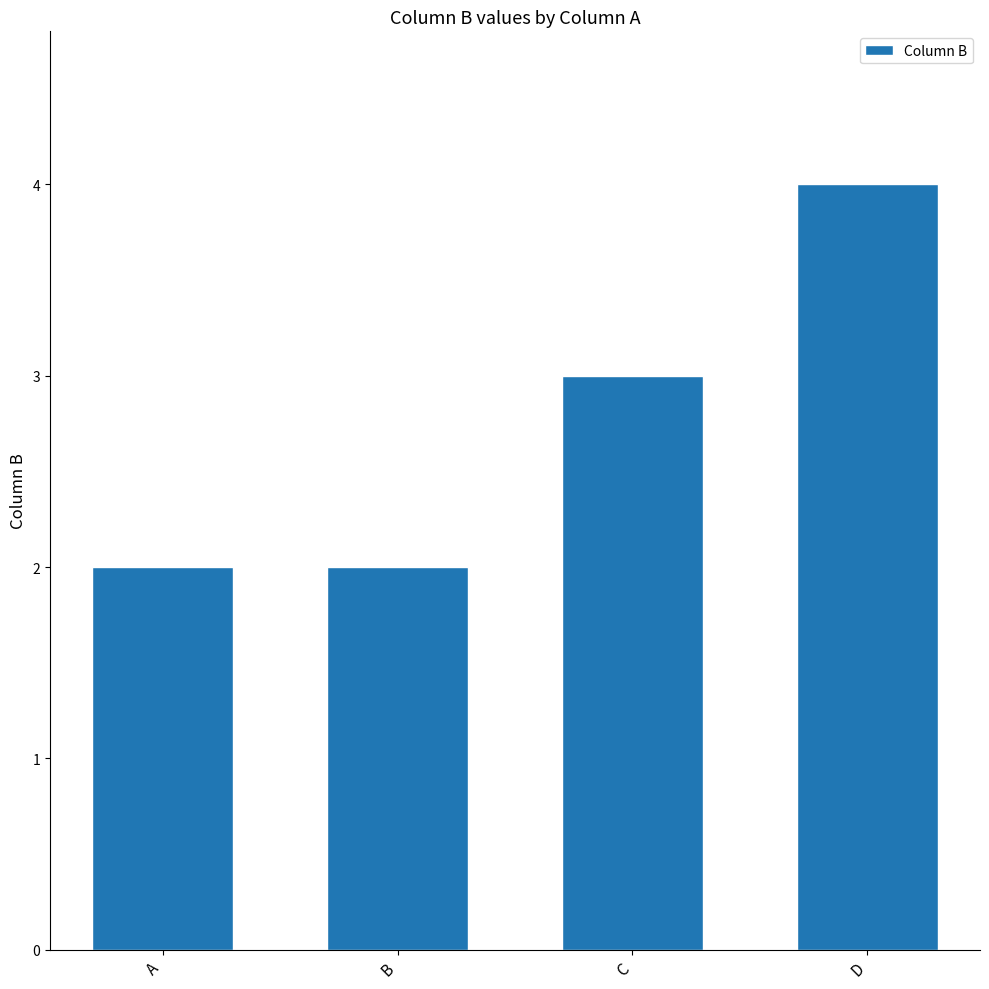

What is the value of the 3rd bar from the left?

3